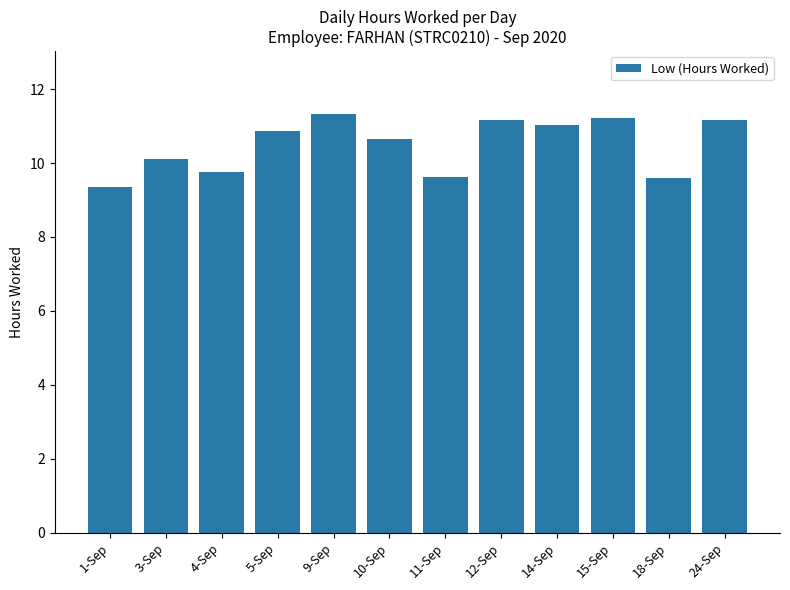

What value does the data have at 1-Sep?

9.3